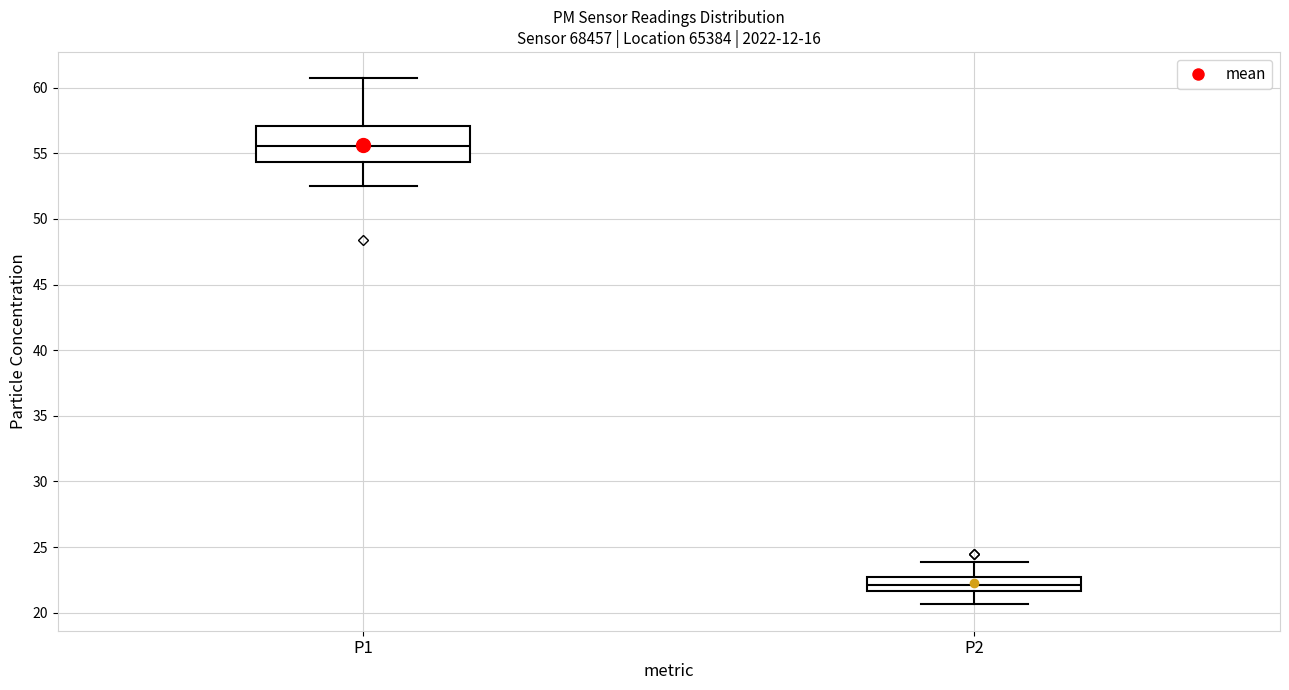

Comparing the boxes themselves (not the whiskers), which one is the tallest?

P1